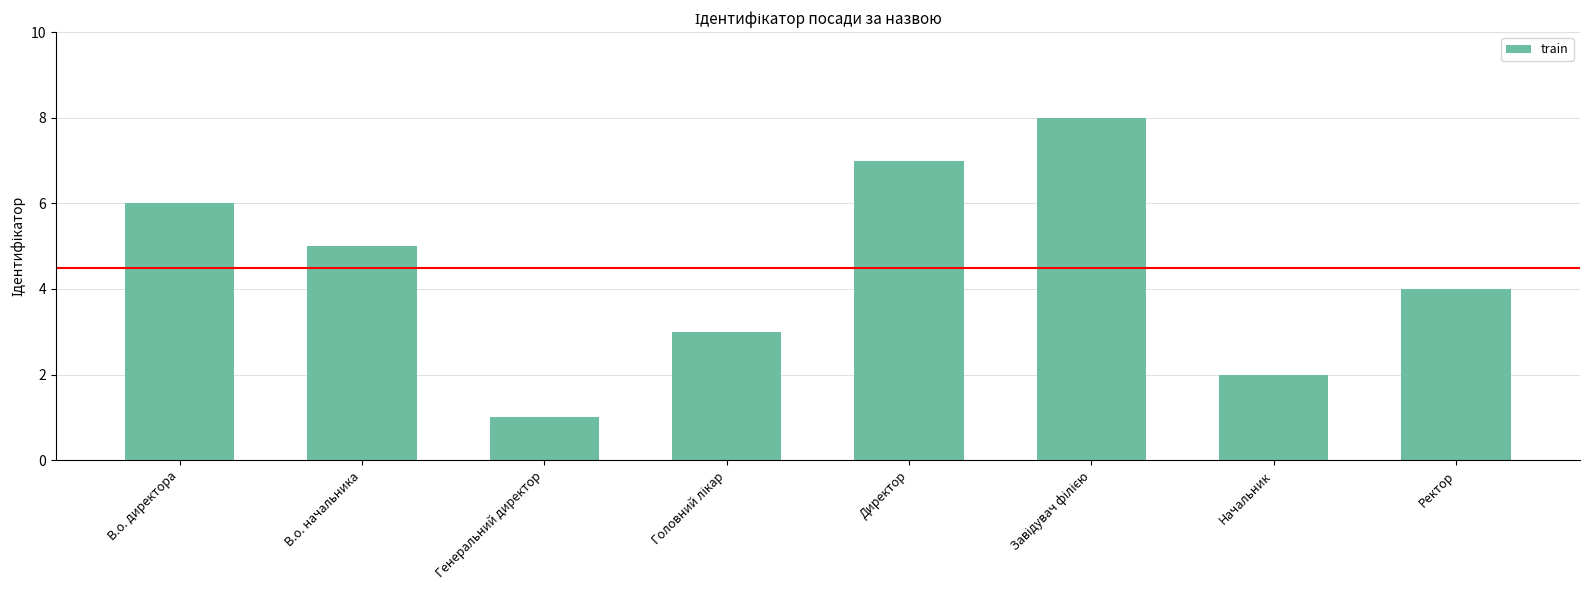

How many values are below 5?

4